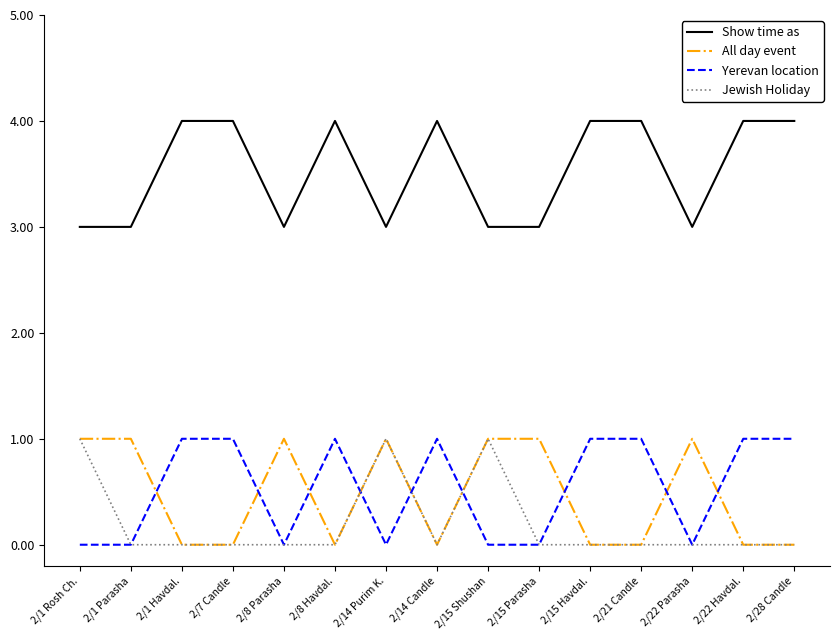

What is the difference between the highest and lowest values at 2/14 Candle?

4